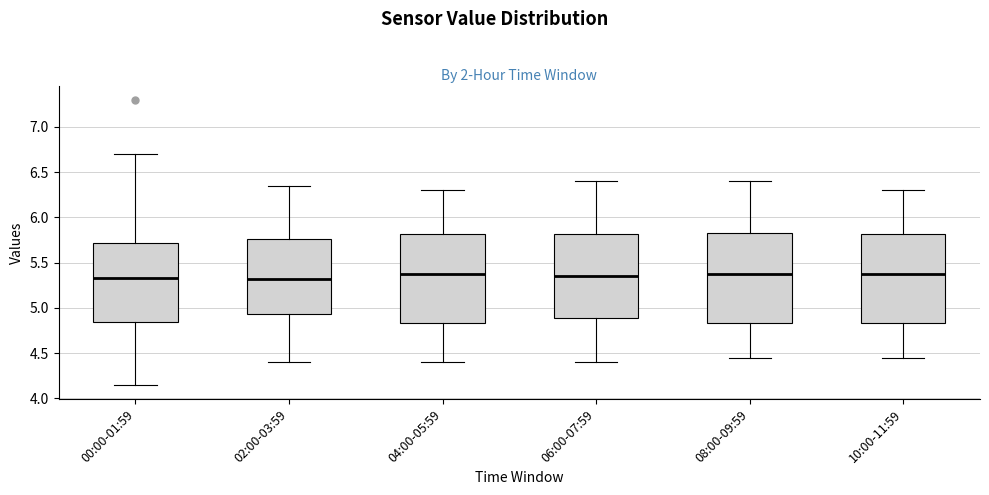

Reading left to right, transcribe this box plot: for each box, give where its median line is, the range the box spans, and where its two whiskers end, as read against the y-axis. The values are not printed on the chart, so give them approximately, as read against the axis.

00:00-01:59: median 5.35, box 4.85 to 5.70, whiskers 4.15 to 6.70
02:00-03:59: median 5.35, box 4.95 to 5.75, whiskers 4.40 to 6.35
04:00-05:59: median 5.40, box 4.85 to 5.80, whiskers 4.40 to 6.30
06:00-07:59: median 5.35, box 4.90 to 5.80, whiskers 4.40 to 6.40
08:00-09:59: median 5.40, box 4.85 to 5.85, whiskers 4.45 to 6.40
10:00-11:59: median 5.40, box 4.85 to 5.80, whiskers 4.45 to 6.30